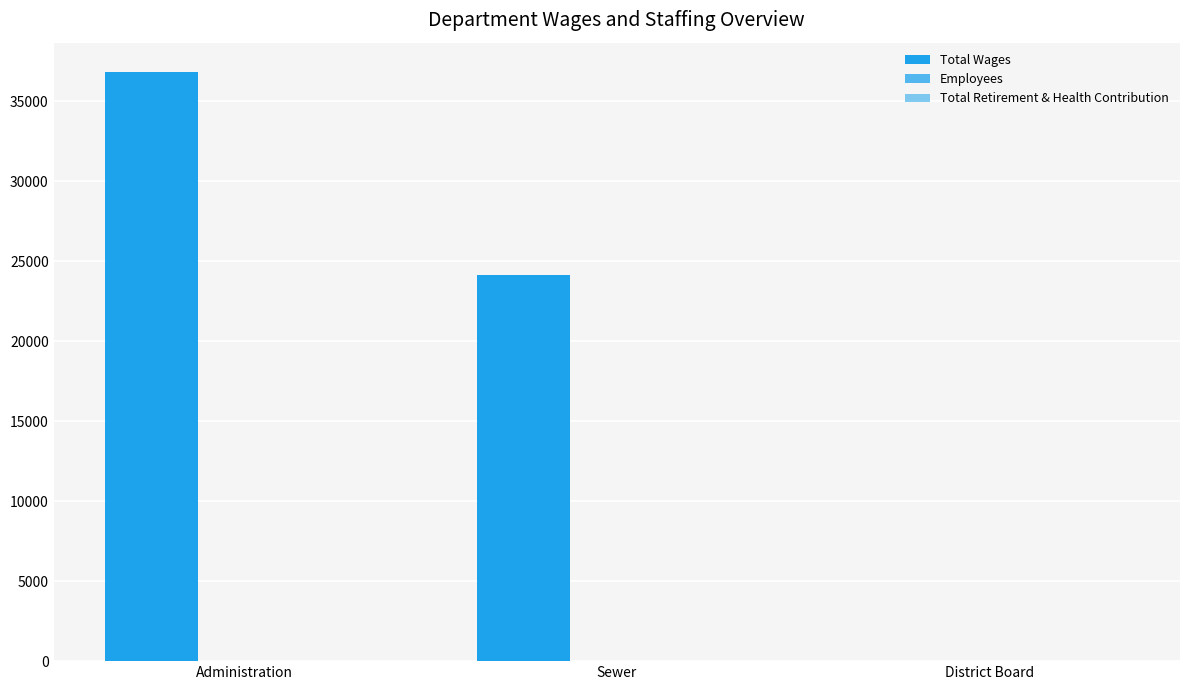

Count the number of categories in the chart.

3